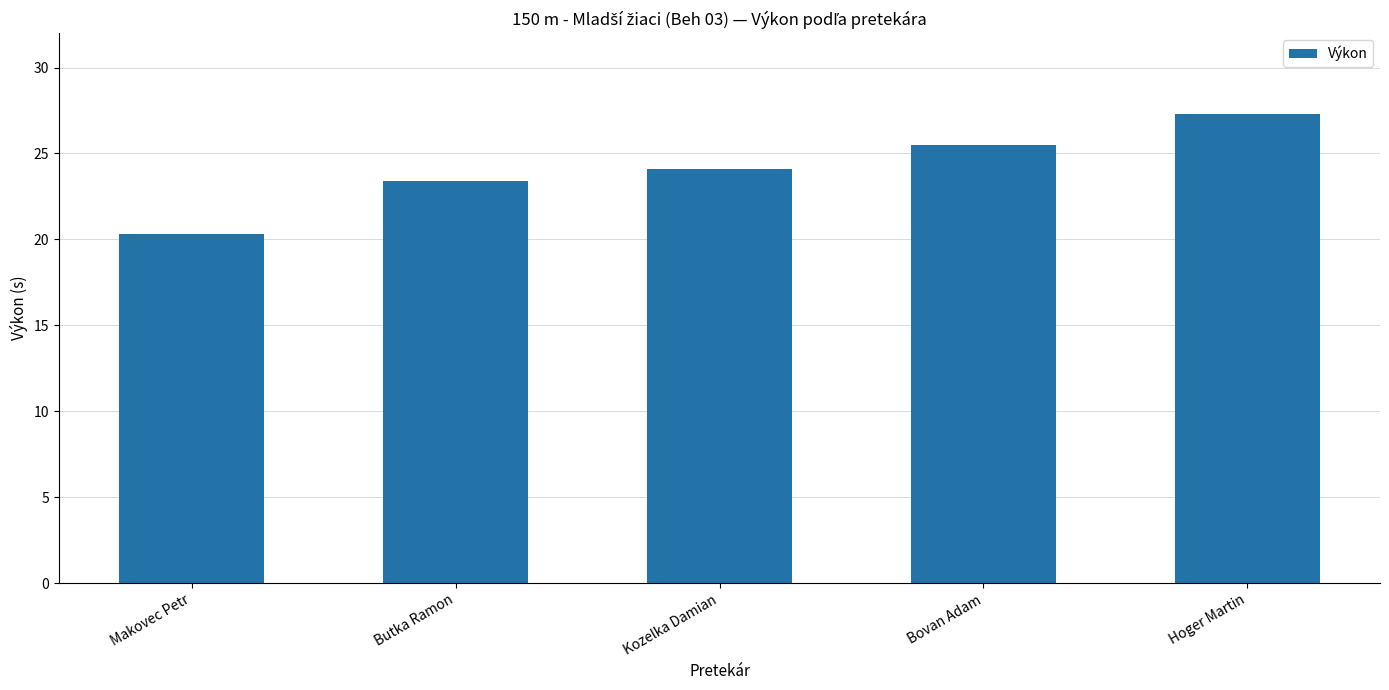

How many data points does each series have?

5